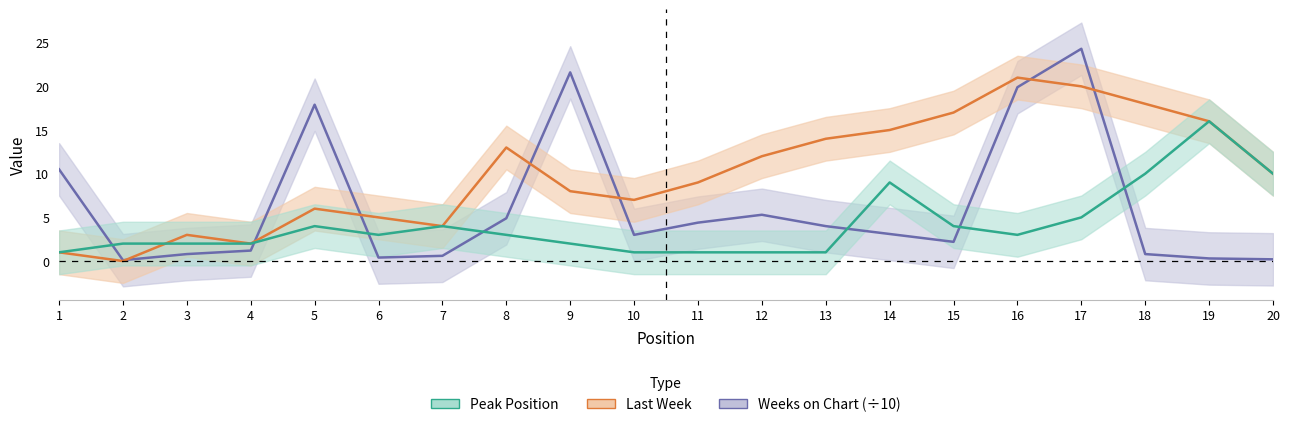

What is the value of the Last Week point at the 13th from the left?

14.0